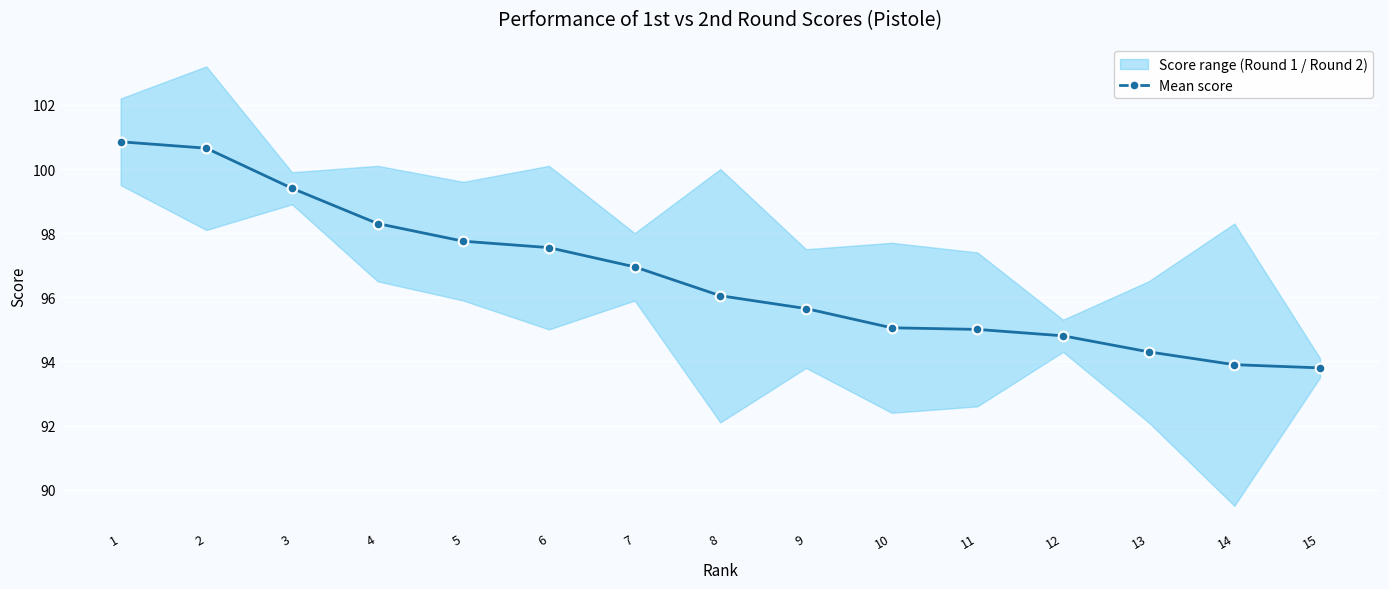

Reading left to right, list all the values displayed in this chart.

100.8	100.7	99.4	98.3	97.8	97.5	97.0	96.0	95.7	95.1	95.0	94.8	94.3	93.9	93.8